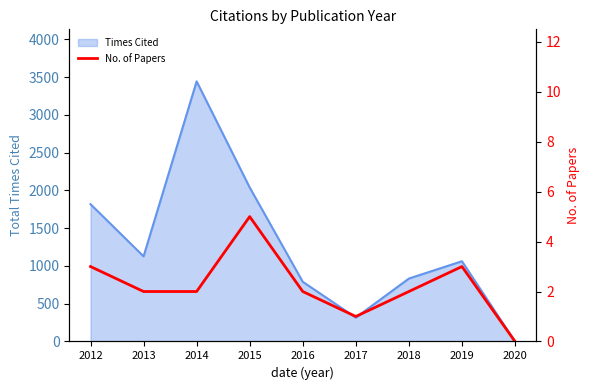

How many values are above zero?

8